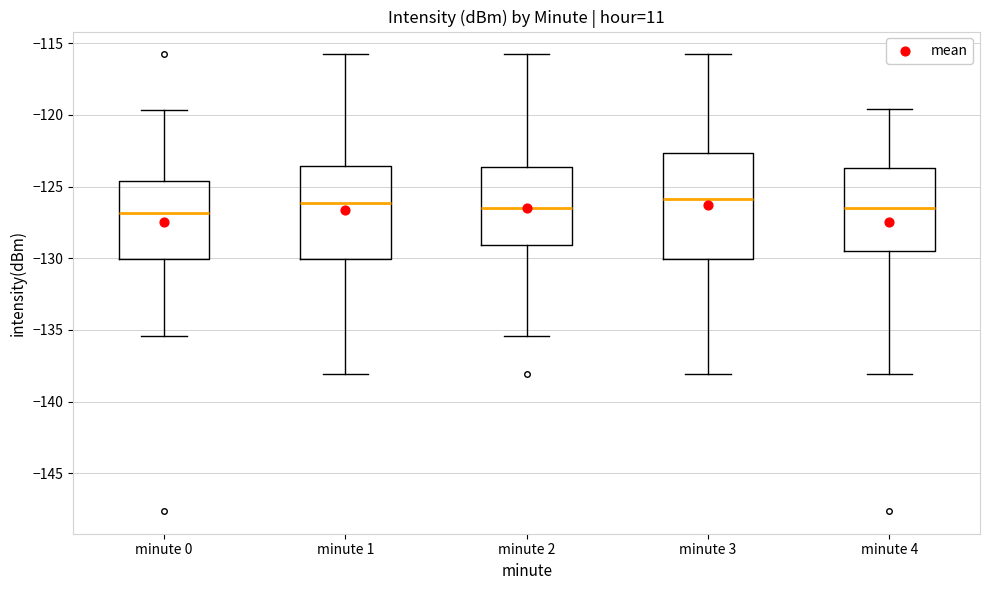

Where is the lower edge of the box for minute 4 on the y-axis? The values are not printed on the chart, so give them approximately, as read against the axis.

-129.5